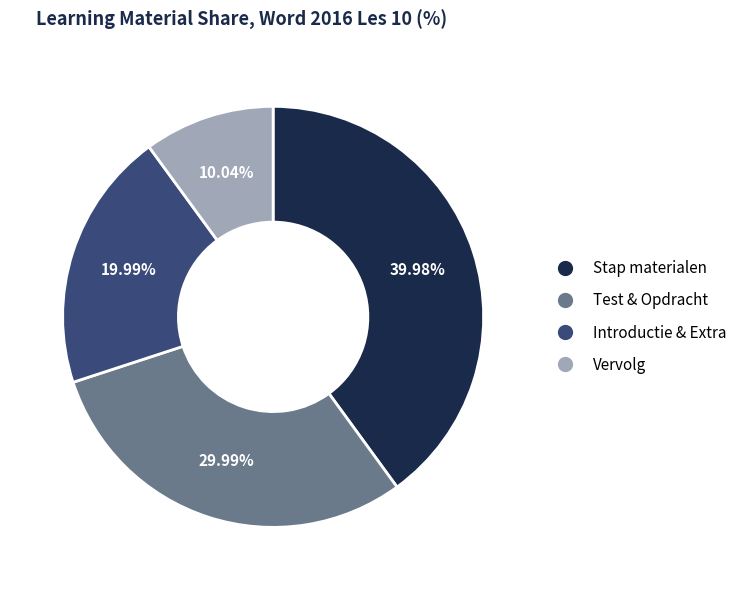

Count the number of slices in the pie.

4